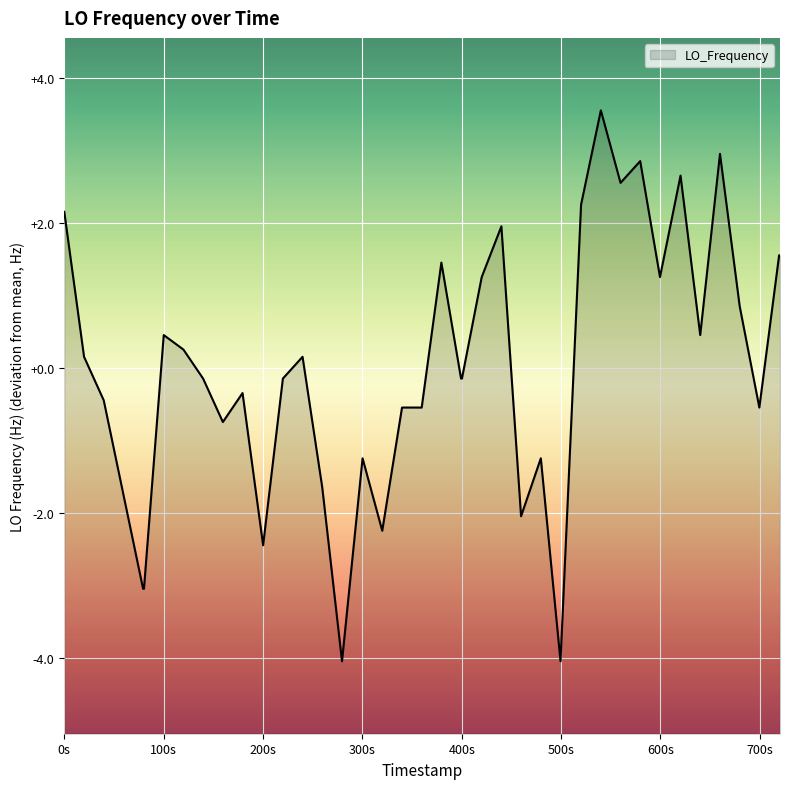

What is the maximum value shown in the chart?

3.6